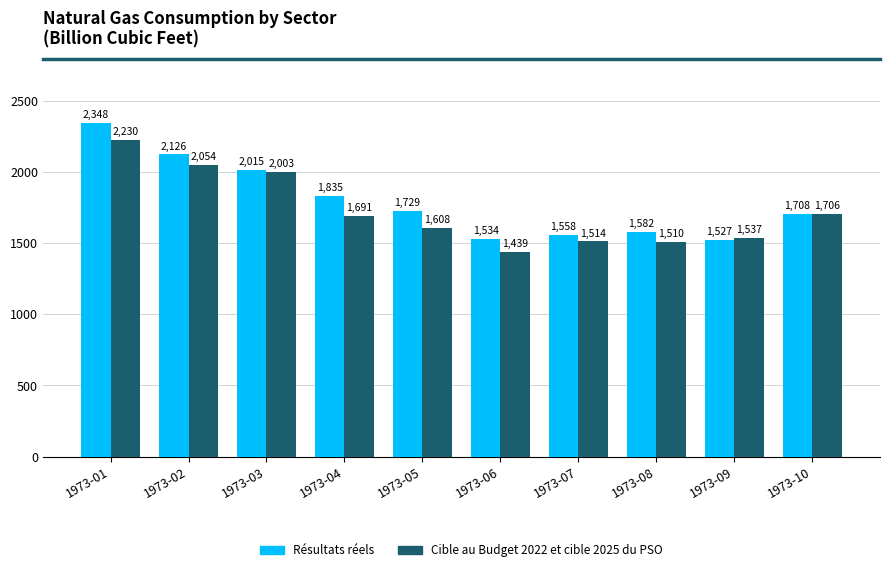

How many groups of bars are there?

10